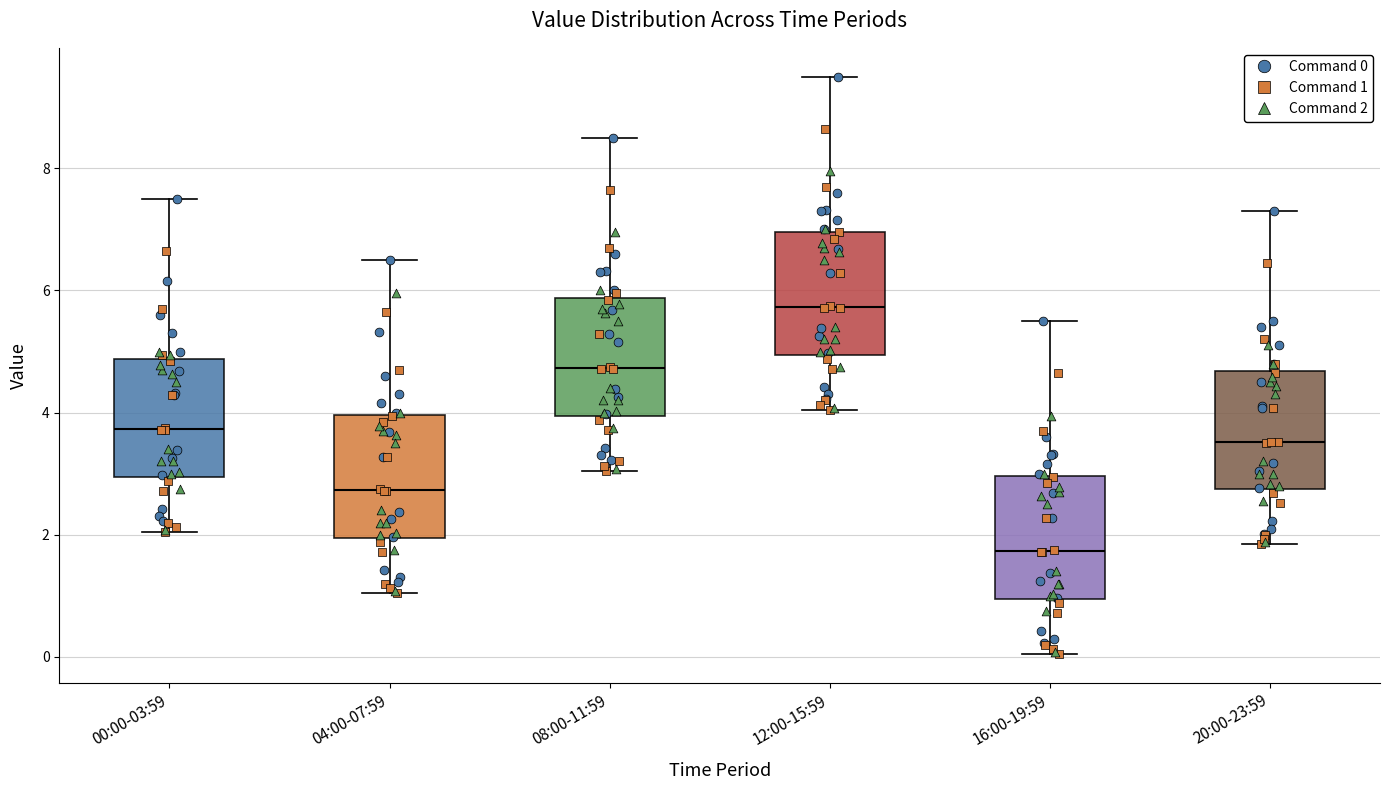

Where is the lower edge of the box for 16:00-19:59 on the y-axis? The values are not printed on the chart, so give them approximately, as read against the axis.

1.0